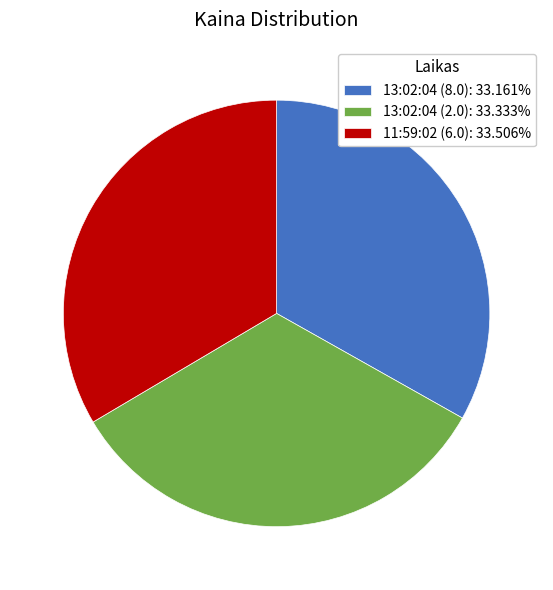

Does 13:02:04 (2.0): 33.333% account for over 50% of the chart?

No